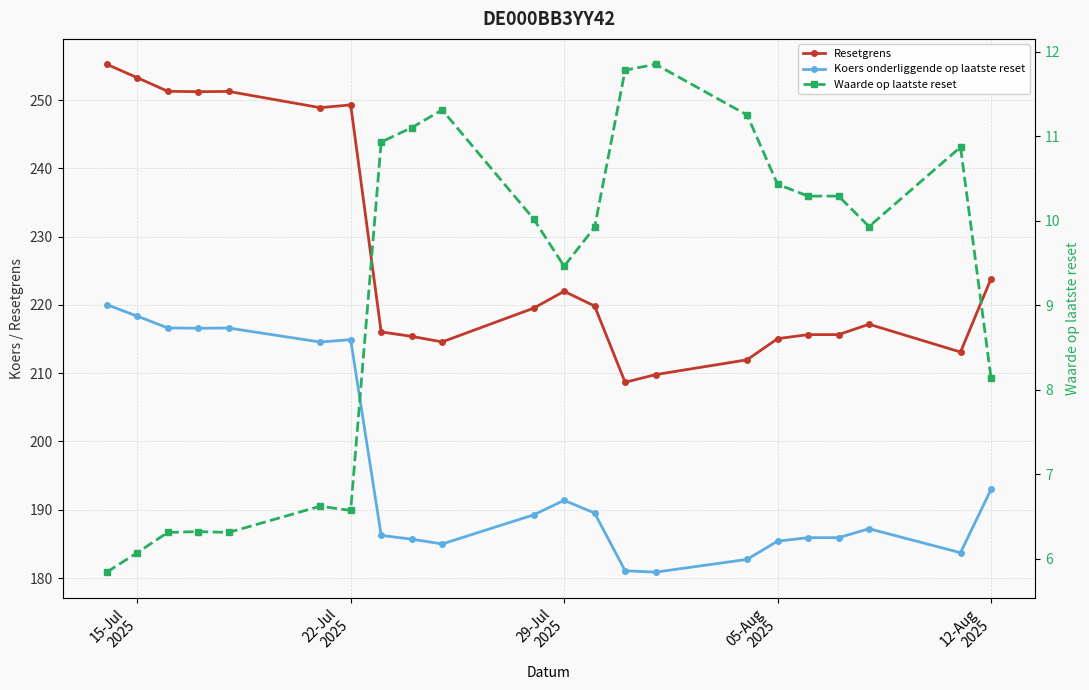

How many lines are shown in the chart?

3